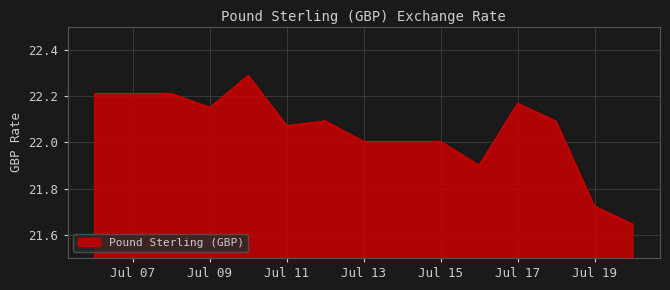

What is the difference between the maximum and minimum values?

0.6